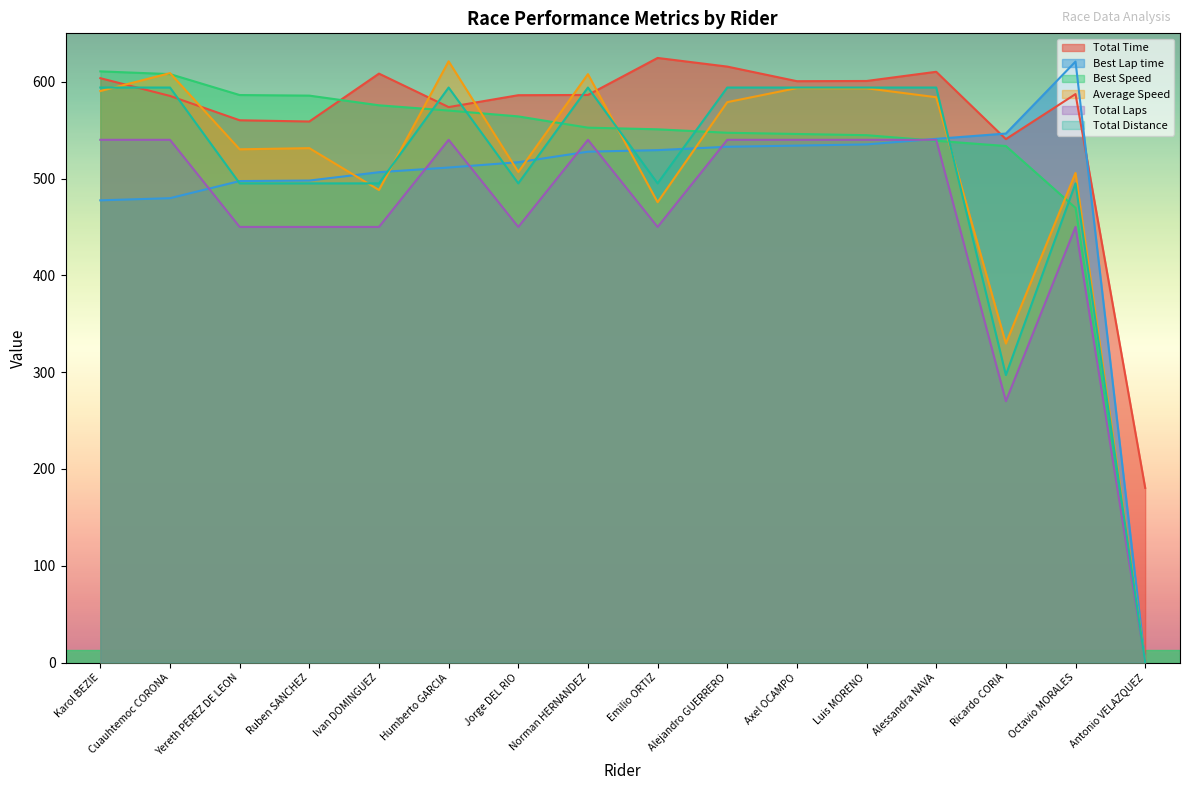

How many lines are shown in the chart?

6